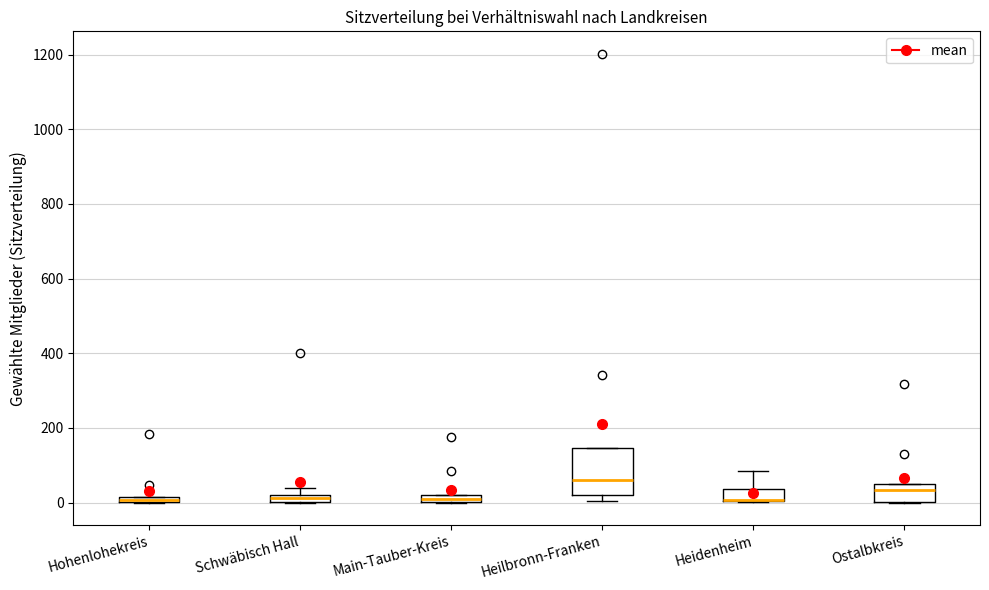

Which box is the tallest, from its lower edge to its upper edge?

Heilbronn-Franken